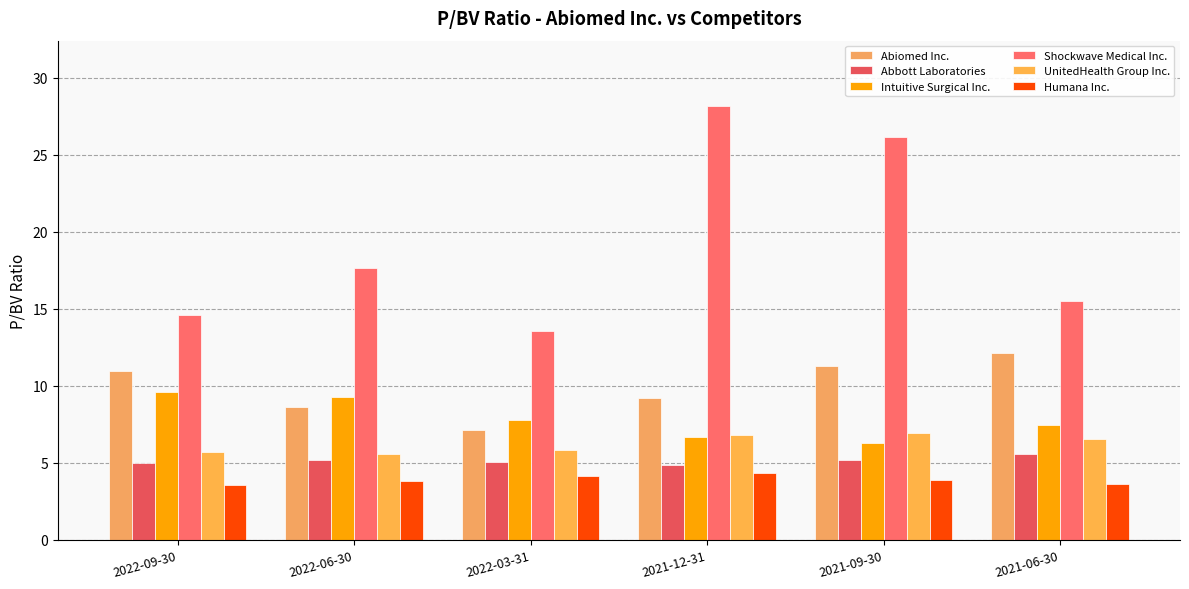

Which series has the largest total across all categories?

Shockwave Medical Inc.